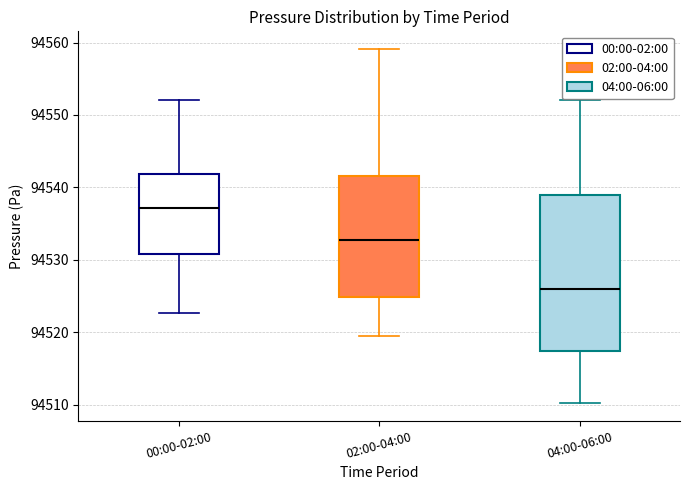

Reading left to right, read every box against the y-axis: the position of its median line, the range the box covers, and the ends of its whiskers. The values are not printed on the chart, so give them approximately, as read against the axis.

00:00-02:00: median 94537, box 94531 to 94542, whiskers 94523 to 94552
02:00-04:00: median 94533, box 94525 to 94542, whiskers 94520 to 94559
04:00-06:00: median 94526, box 94517 to 94539, whiskers 94510 to 94552